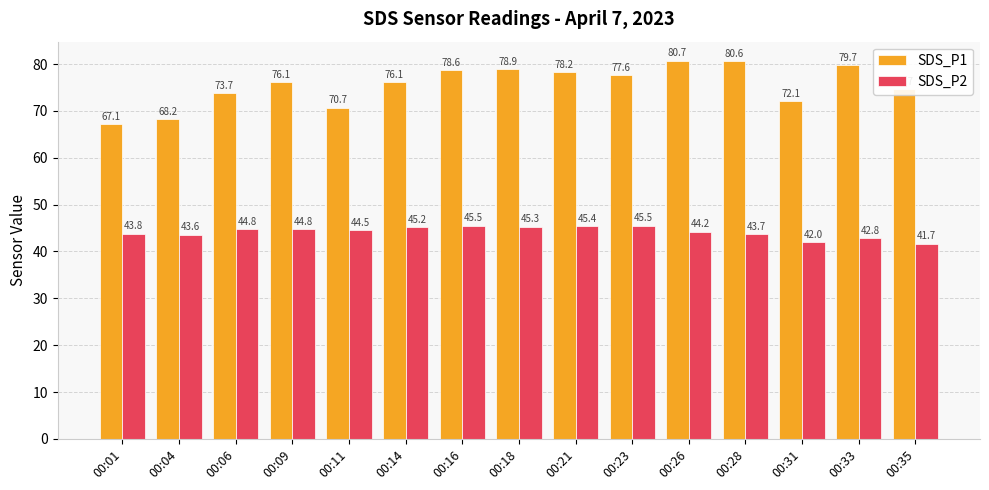

What is the difference between the maximum and minimum values in the SDS_P2 series?

3.9